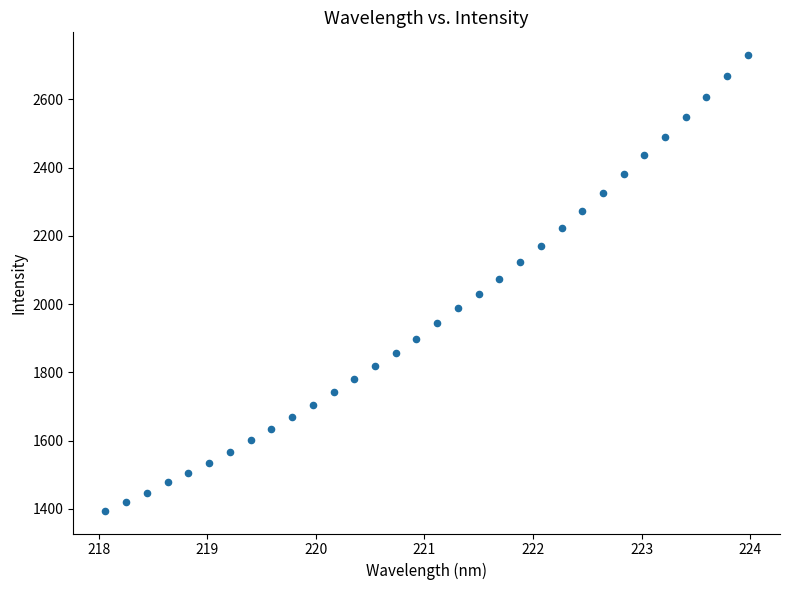

What is the range of Y values (max minus min)?

1335.9